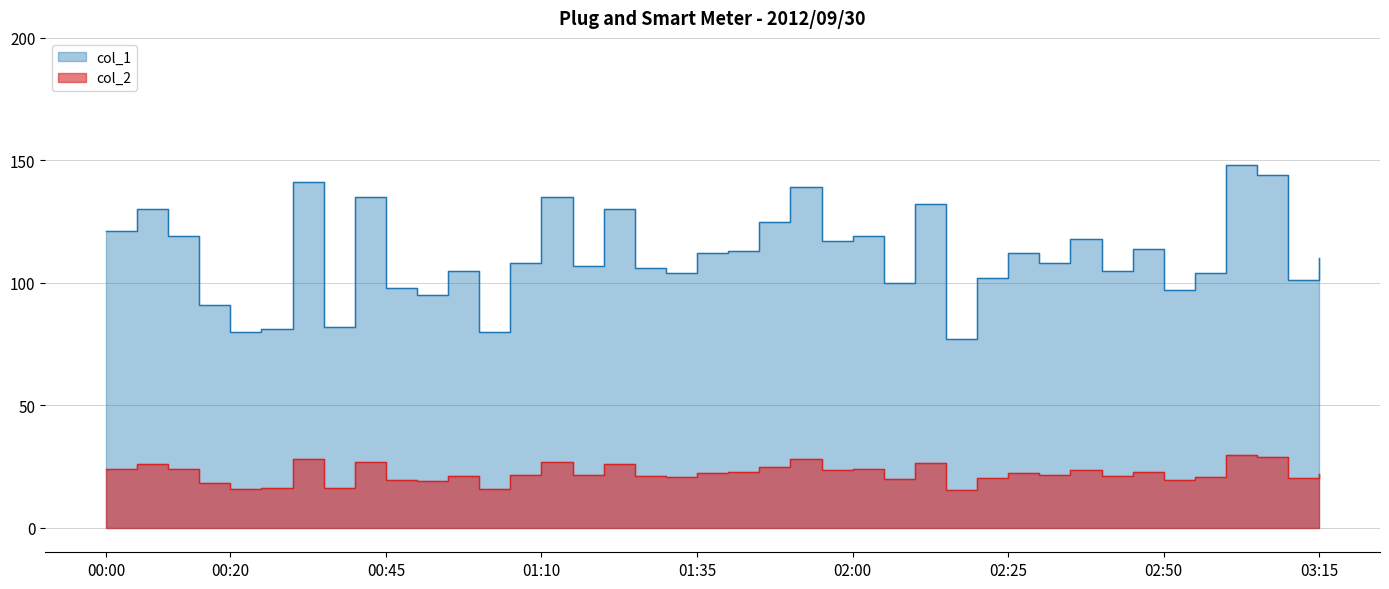

Which series has the largest range (max minus min)?

col_1